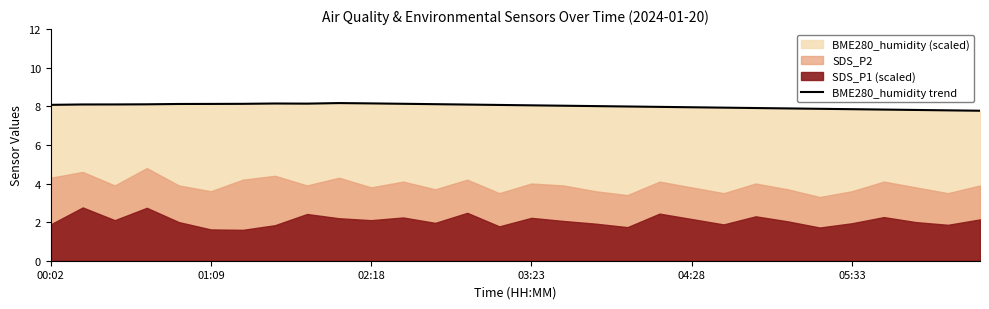

True or false: there are more than 2 points higher than both neighbors.

False